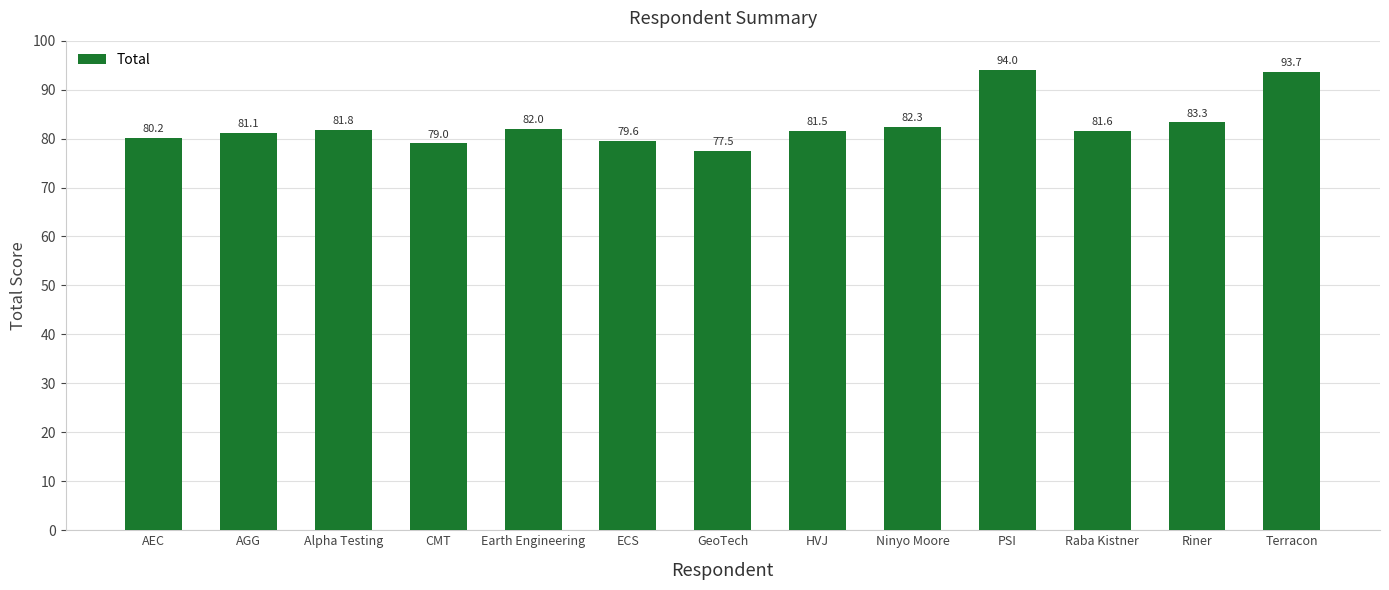

What is the average value?

82.9